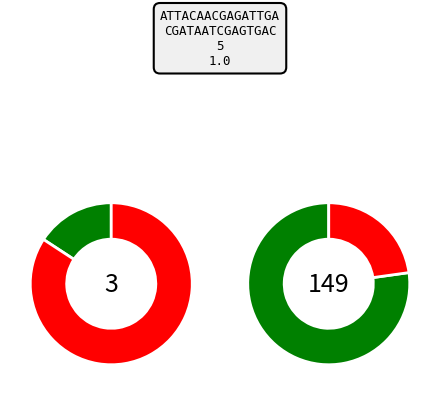

Is there any slice that represents more than half of the pie?

Yes